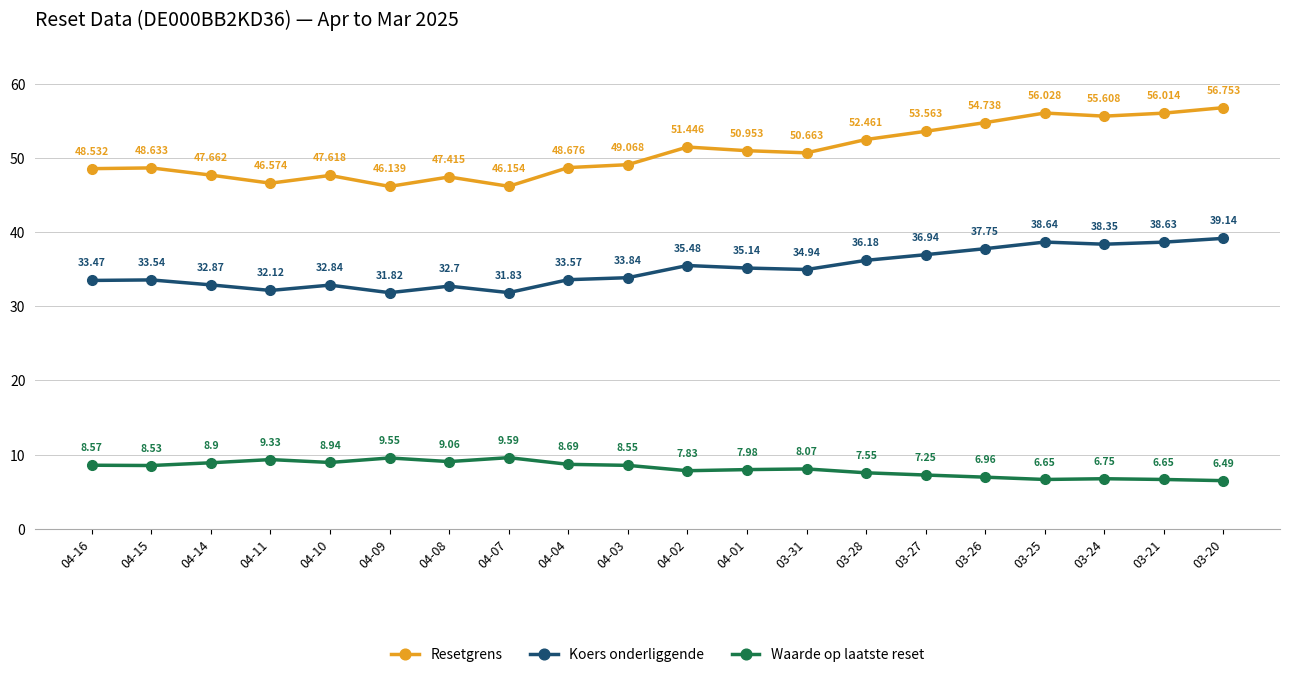

How many categories are shown in the chart?

20